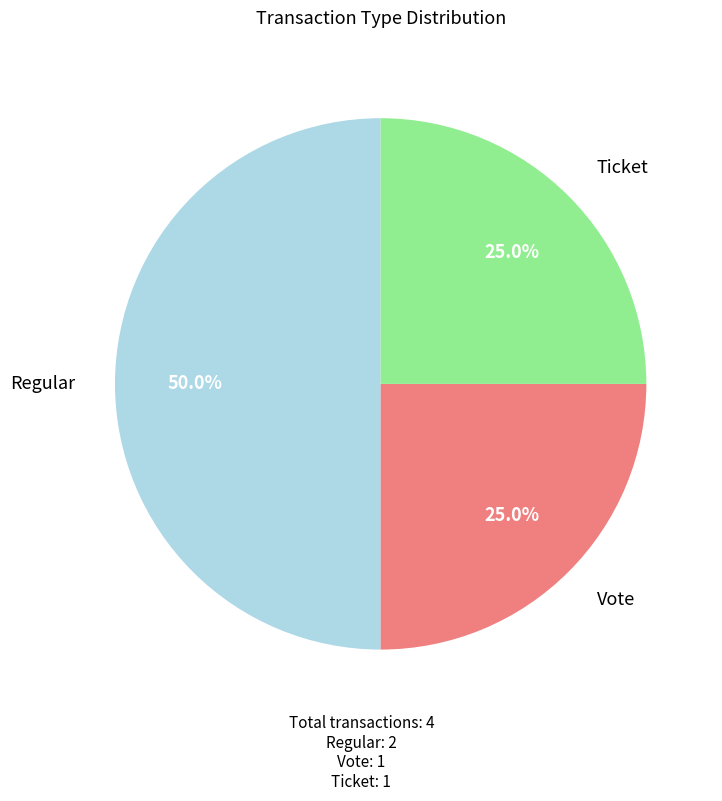

Which has a higher value, Regular or Ticket?

Regular